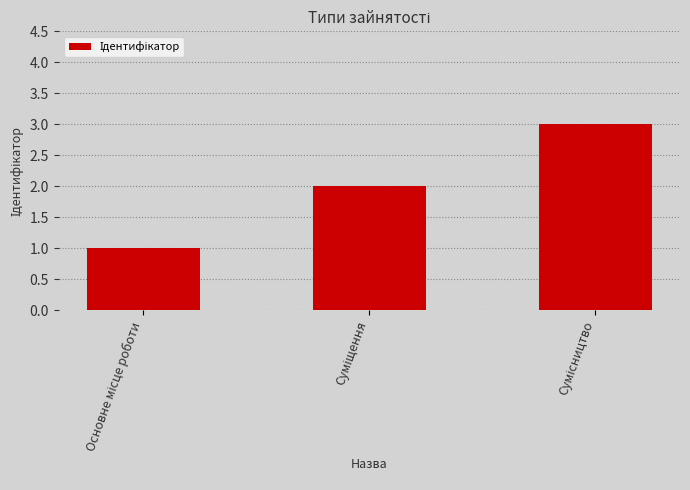

How many bars are there in total?

3